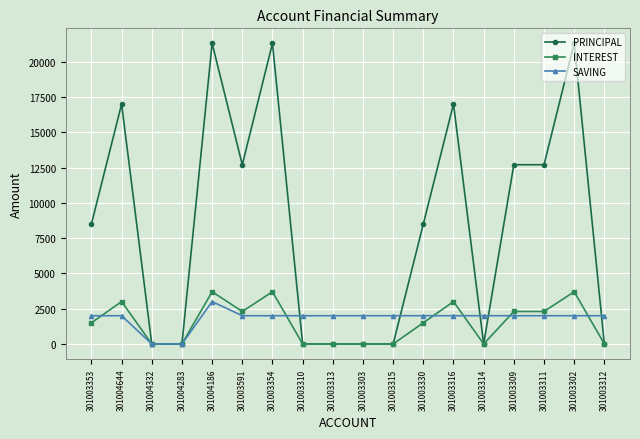

After their last crossing, which series has the higher values: SAVING or INTEREST?

SAVING